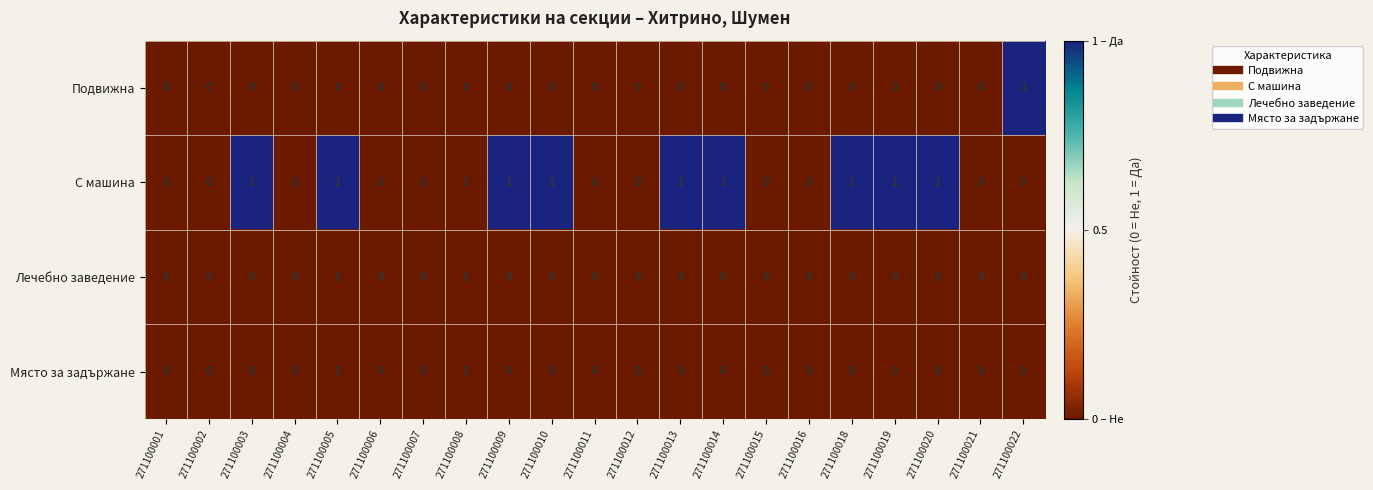

At which label does Подвижна reach its peak?

271100022